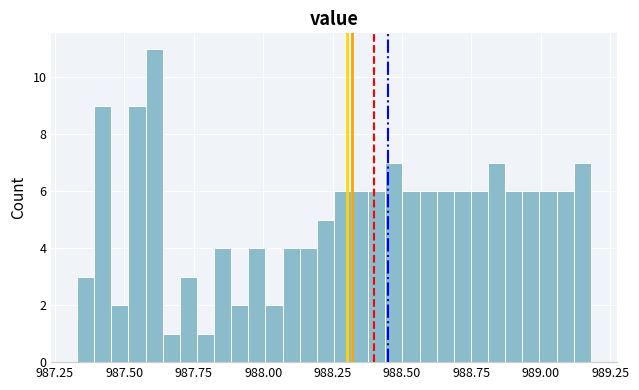

Read against the x-axis, roughly where is the centre of the tallest bar?

987.60